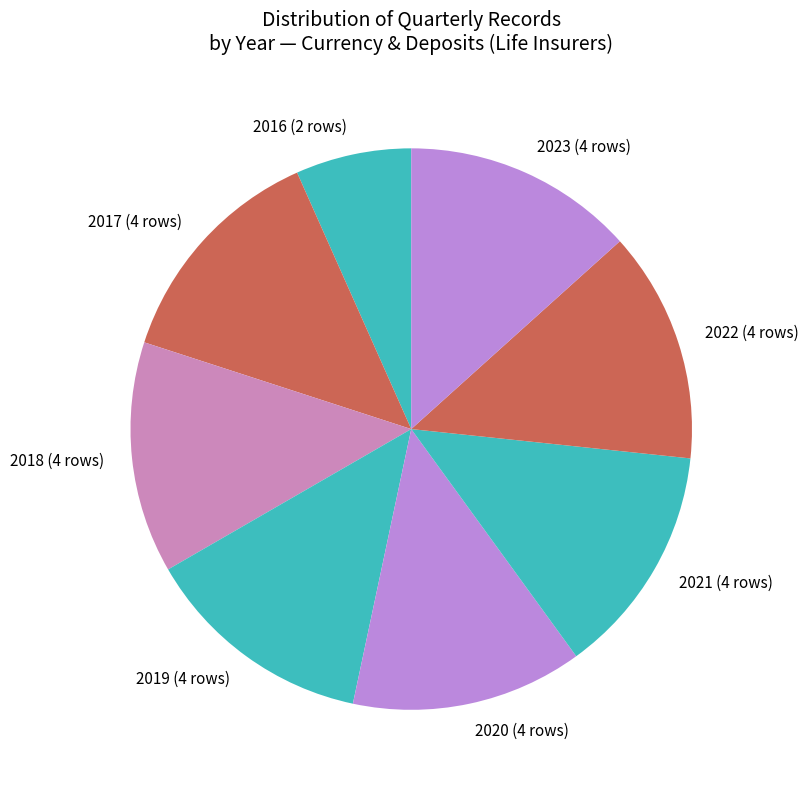

The 2017 slice represents 1% of the pie. True or false?

False